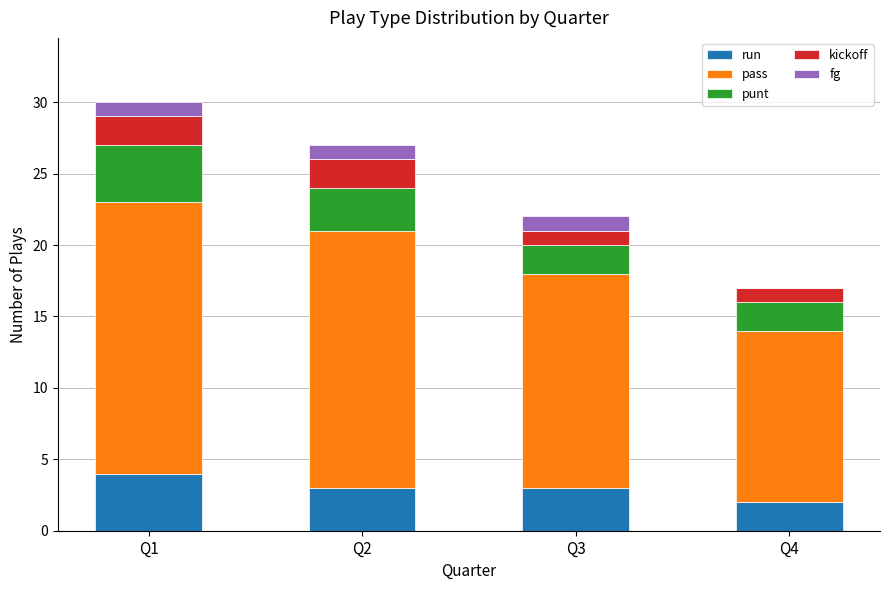

What is the highest value of the run series?

4